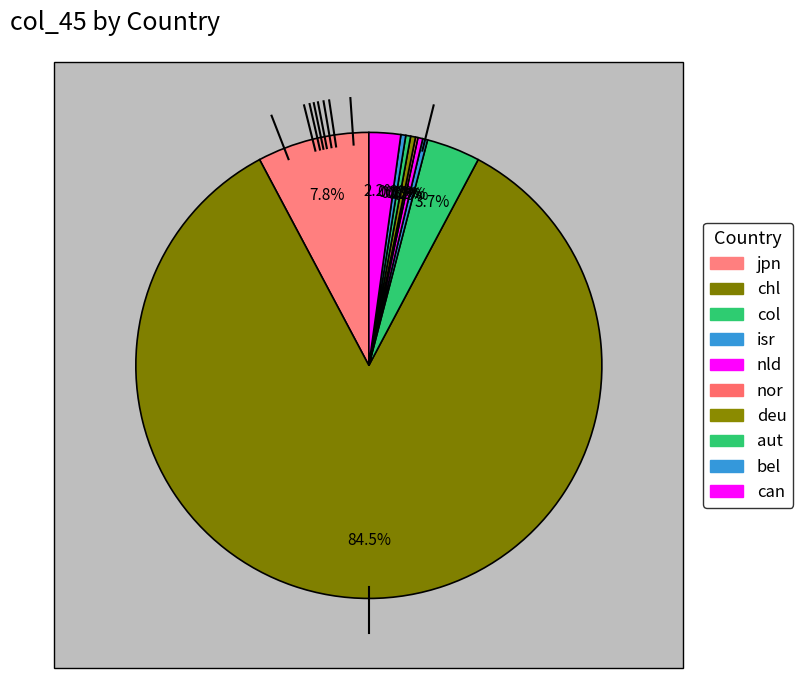

Which category has the smallest portion of the pie?

gbr